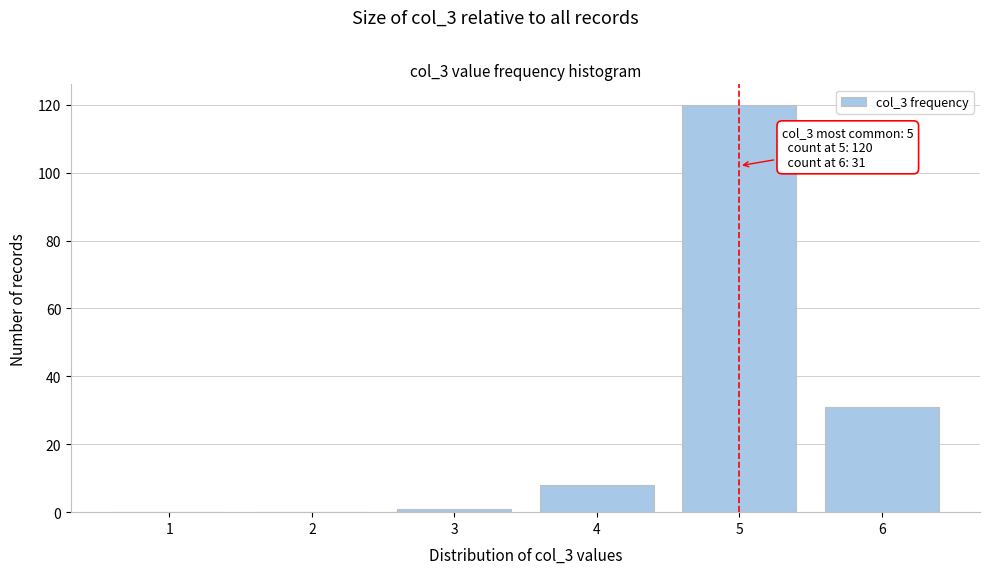

Reading left to right, extract all data points from this chart.

1=0	2=0	3=1	4=8	5=120	6=31